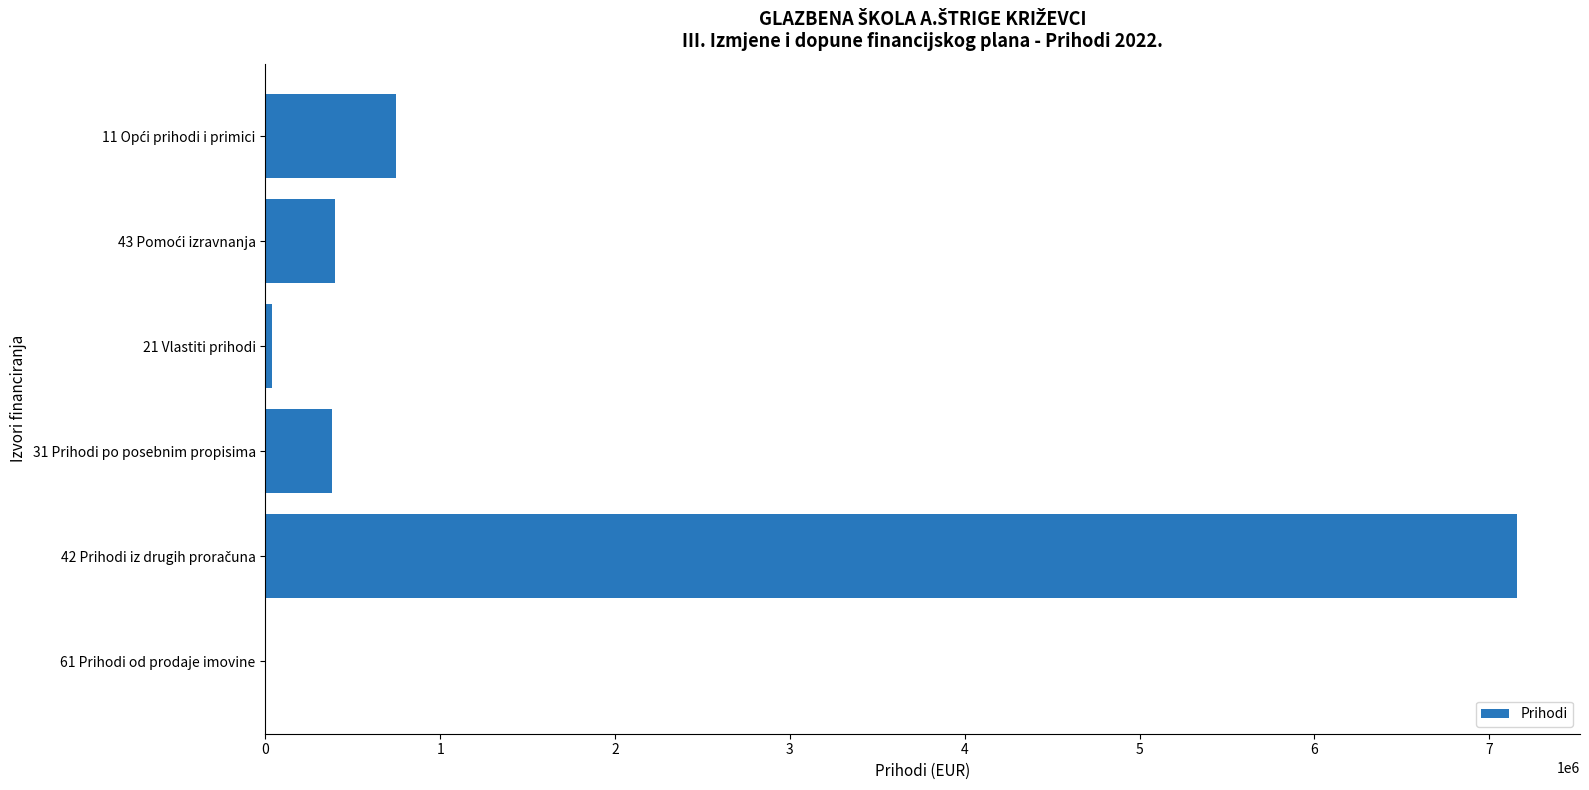

What is the sum of all values?

8727745.1